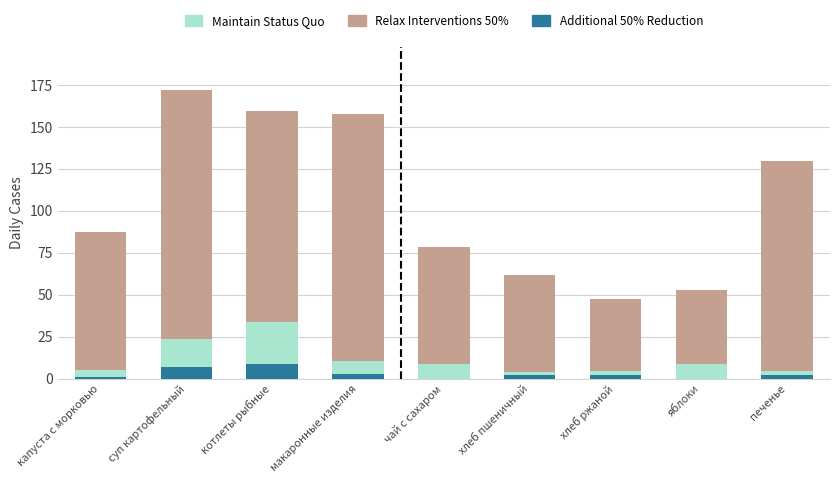

What are all the series names shown in the legend?

Maintain Status Quo, Relax Interventions 50%, Additional 50% Reduction